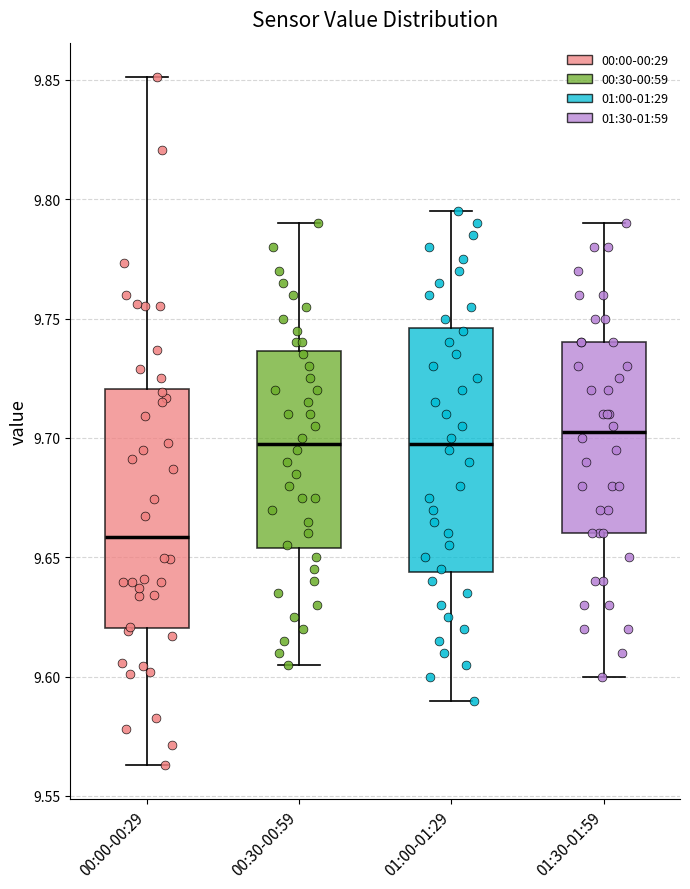

Which box has the lowest median line?

00:00-00:29